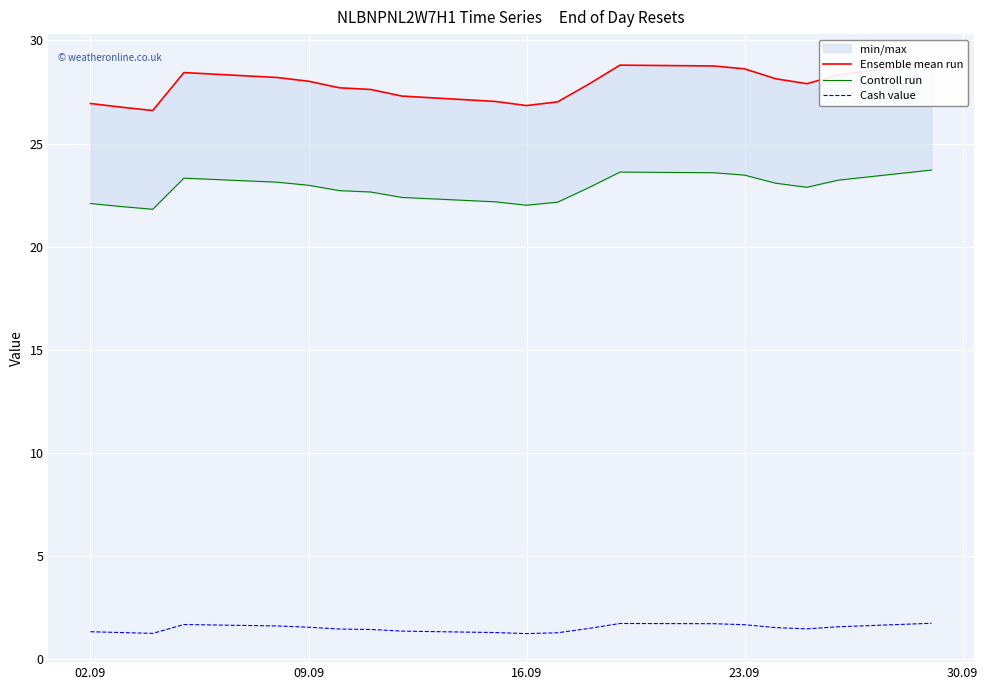

Which series has the largest total across all categories?

Ensemble mean run